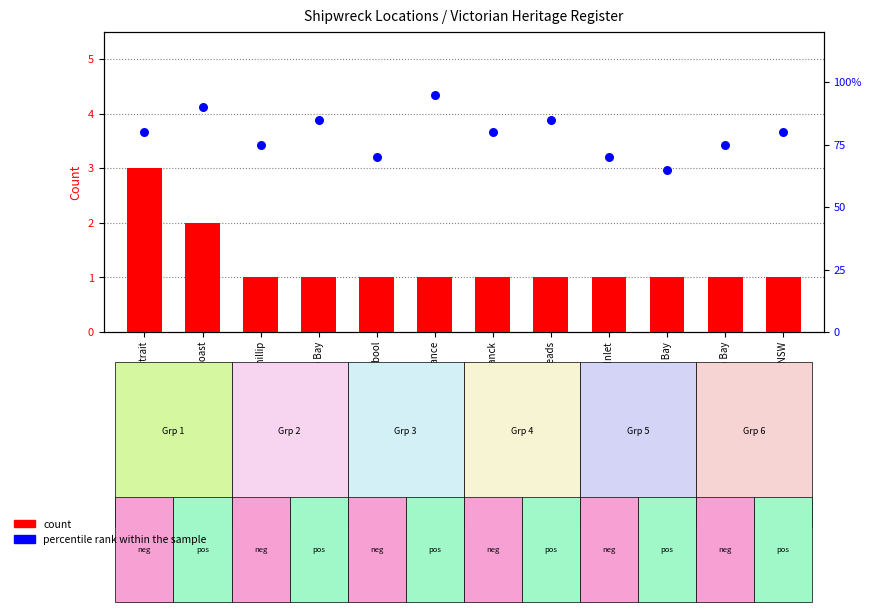

What is the total value across all series at Bass Strait, Port Phillip Heads?

86